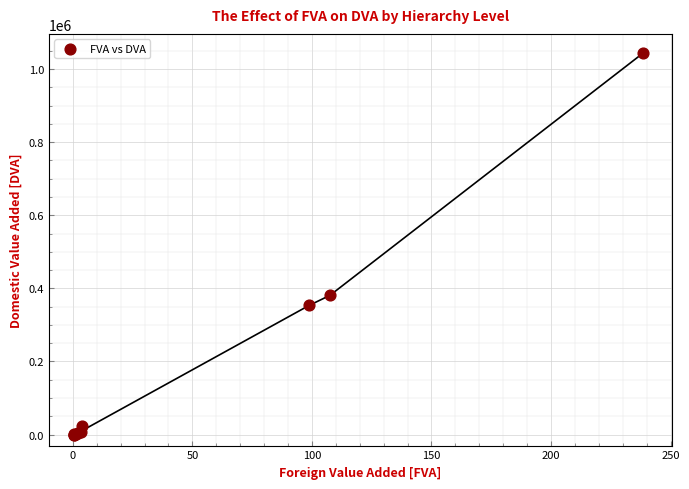

What Y value in the scatter plot is closest to 521990?

380910.8